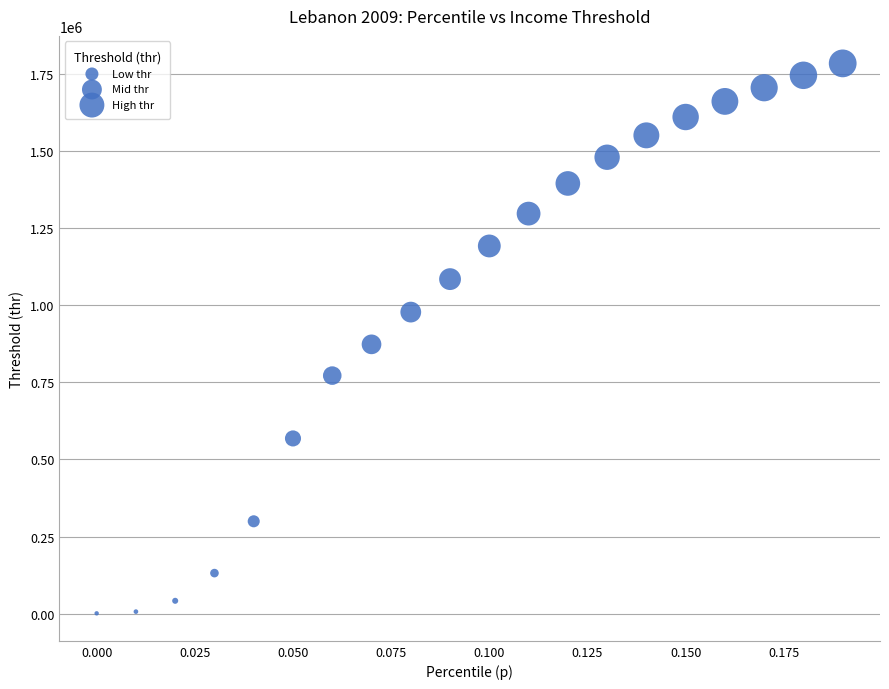

What is the range of Y values (max minus min)?

1781749.1